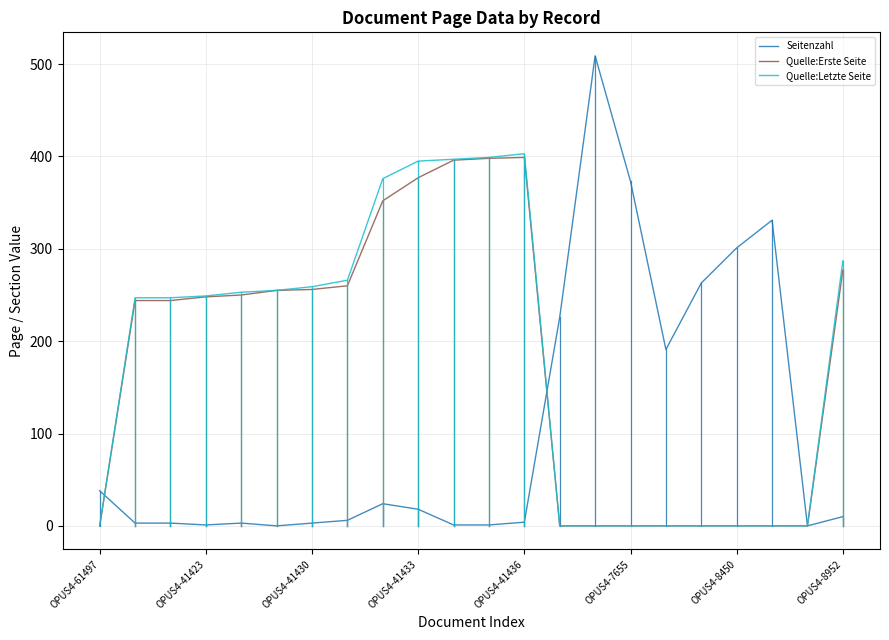

What is the highest value of the Quelle:Erste Seite series?

399